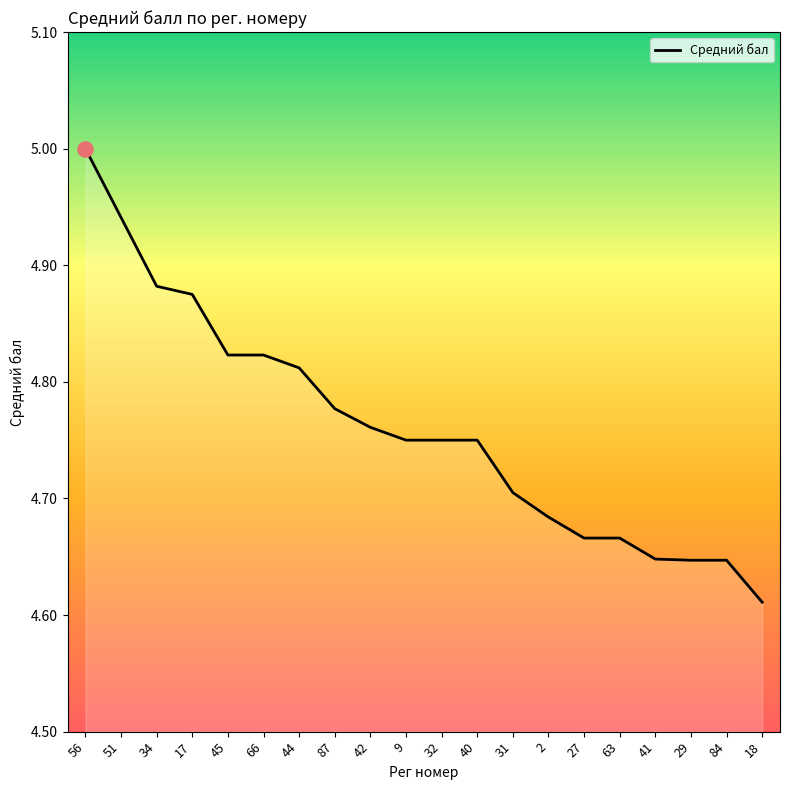

What is the ratio of the value at 63 to the value at 42?

1.0